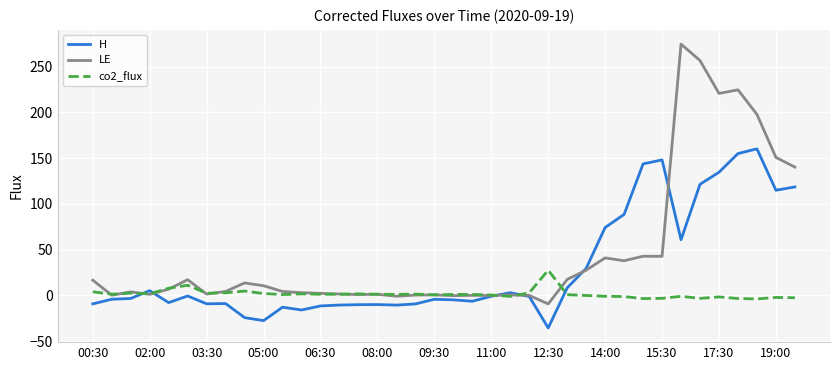

Which series has the largest total across all categories?

LE